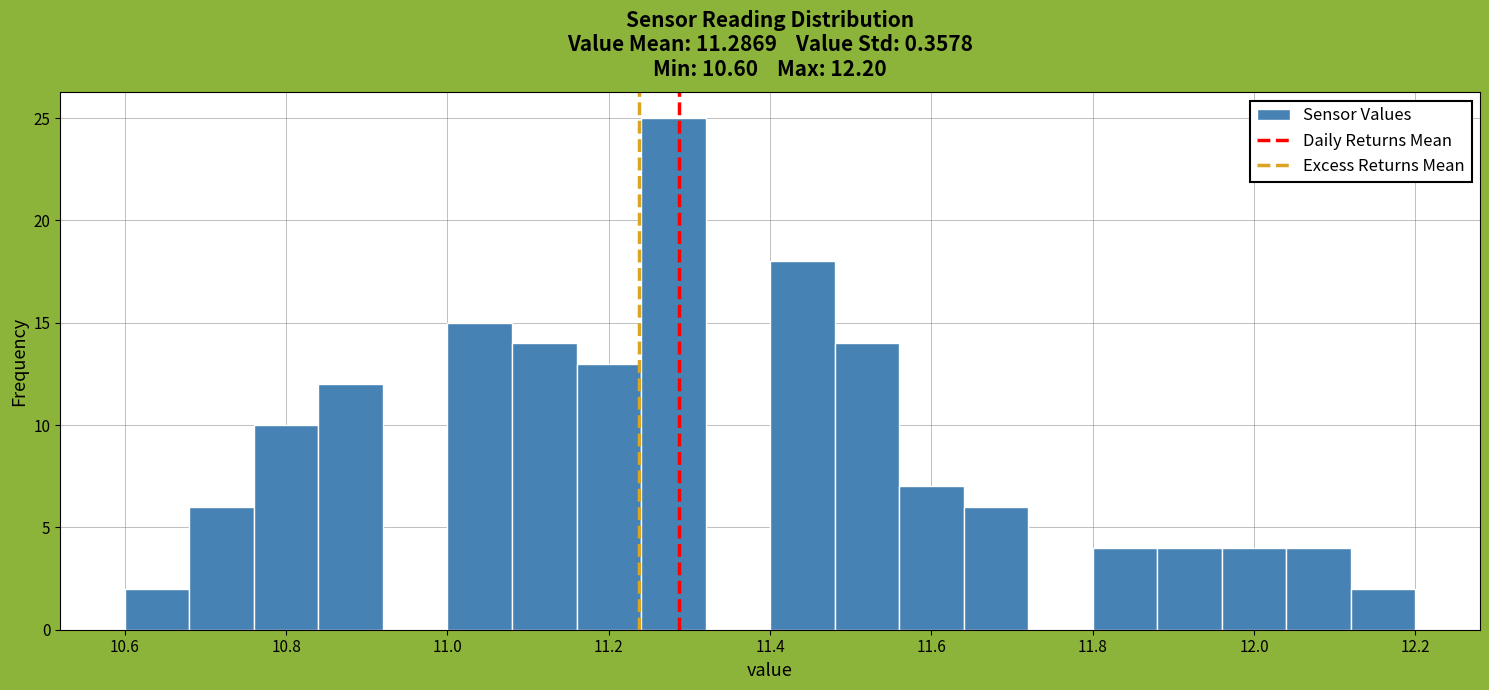

Reading left to right, list every bar in this chart as the range it spans on the x-axis followed by its height. The values are not printed on the chart, so give them approximately, as read against the axis.

10.60 to 10.68: 2
10.68 to 10.76: 6
10.76 to 10.84: 10
10.84 to 10.92: 12
10.92 to 11.00: 0
11.00 to 11.08: 15
11.08 to 11.16: 14
11.16 to 11.24: 13
11.24 to 11.32: 25
11.32 to 11.40: 0
11.40 to 11.48: 18
11.48 to 11.56: 14
11.56 to 11.64: 7
11.64 to 11.72: 6
11.72 to 11.80: 0
11.80 to 11.88: 4
11.88 to 11.96: 4
11.96 to 12.04: 4
12.04 to 12.12: 4
12.12 to 12.20: 2